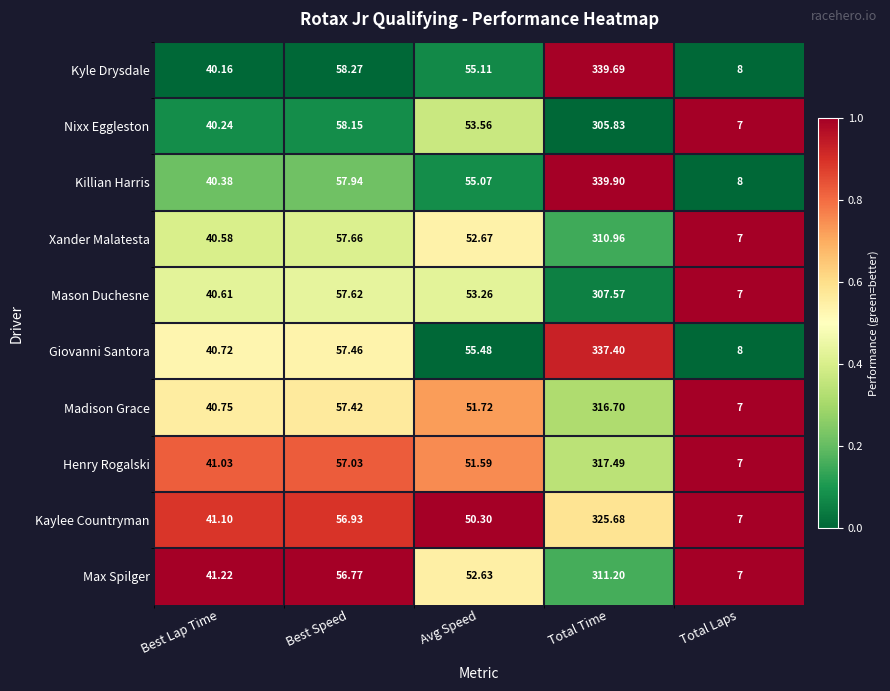

At Total Time, list the series in order from smallest to largest.

Nixx Eggleston, Mason Duchesne, Xander Malatesta, Max Spilger, Madison Grace, Henry Rogalski, Kaylee Countryman, Giovanni Santora, Kyle Drysdale, Killian Harris